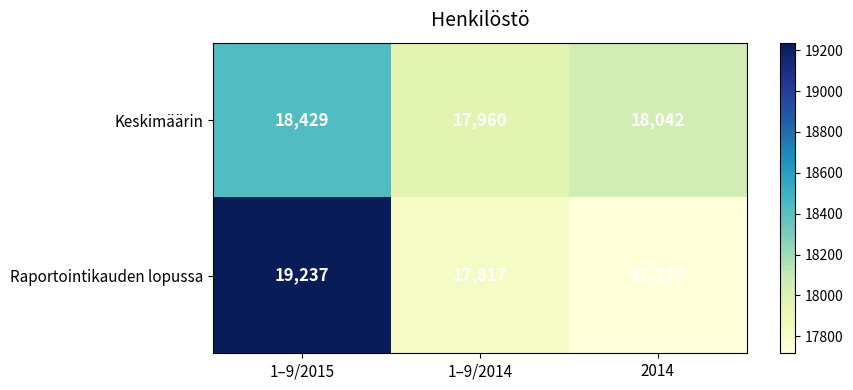

What is the greatest value displayed?

19237